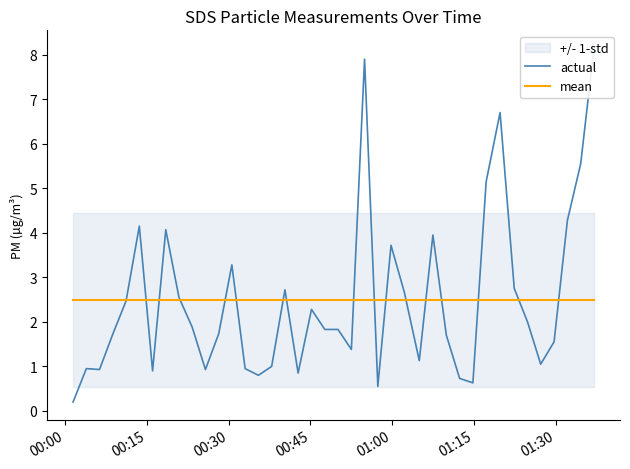

After their last crossing, which series has the higher values: actual or mean?

actual